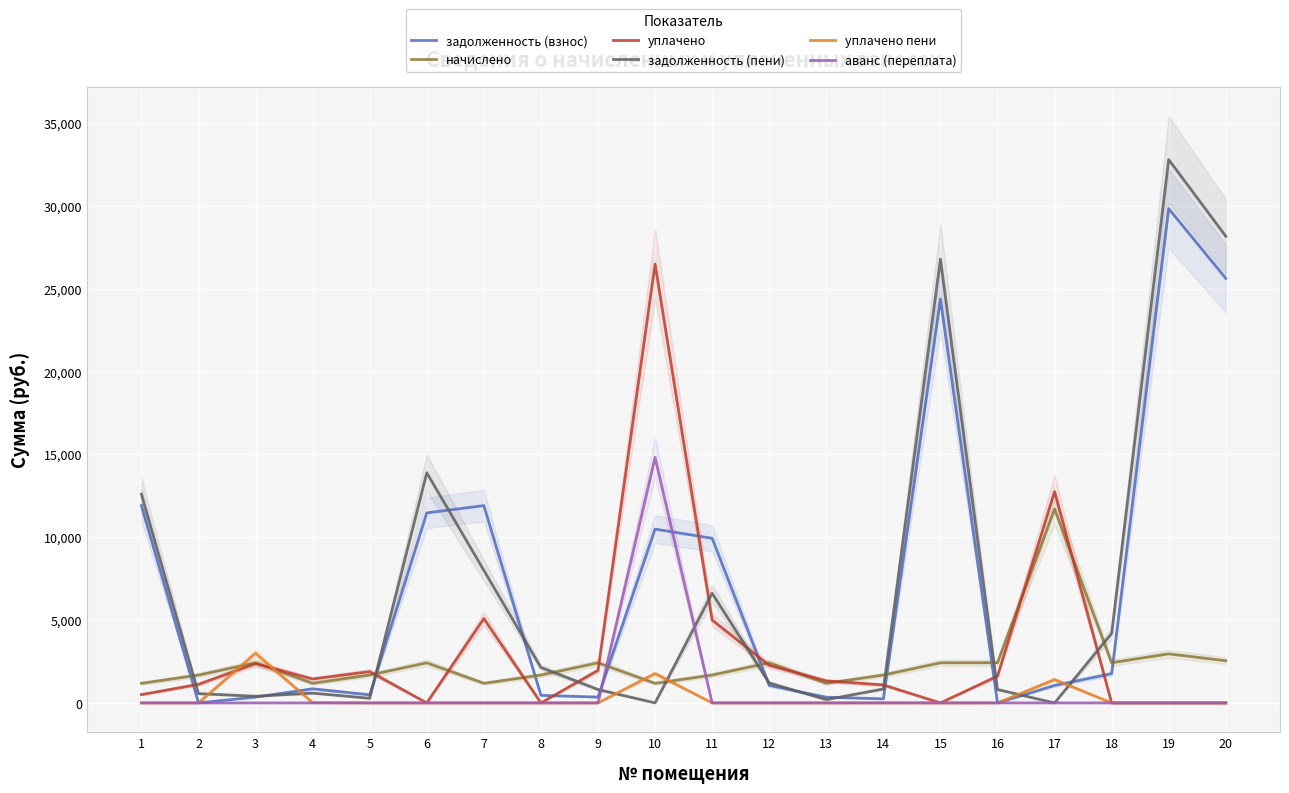

Which series has the largest range (max minus min)?

задолженность (пени)